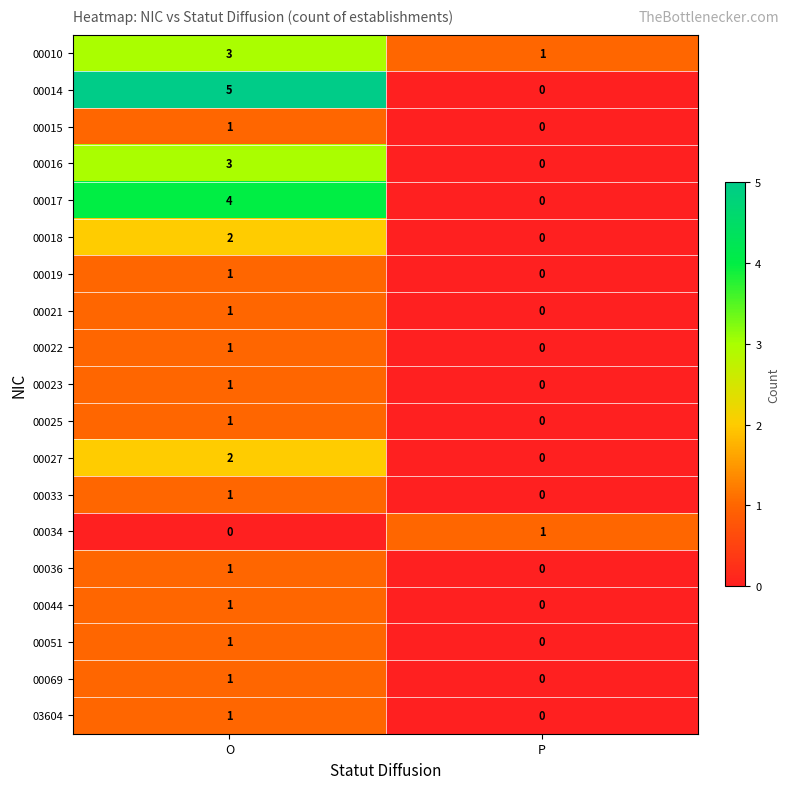

The 00051 series shows 1 at O. True or false?

True